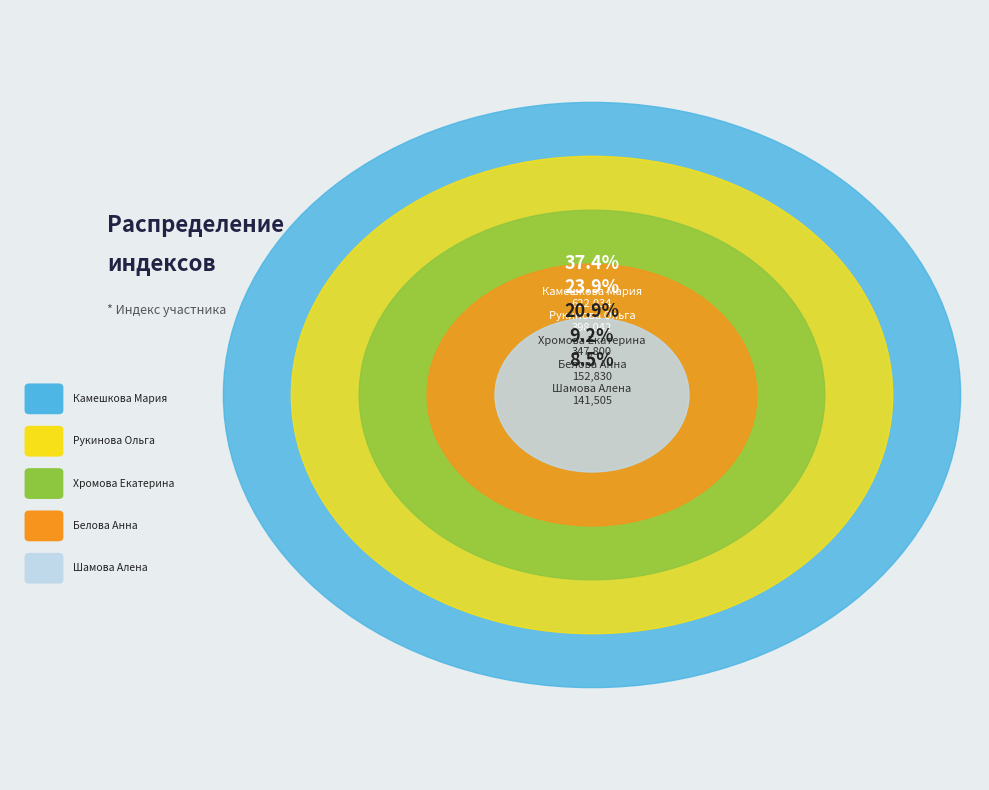

Rank the categories by value from highest to lowest.

Камешкова Мария, Рукинова Ольга, Хромова Екатерина, Белова Анна, Шамова Алена